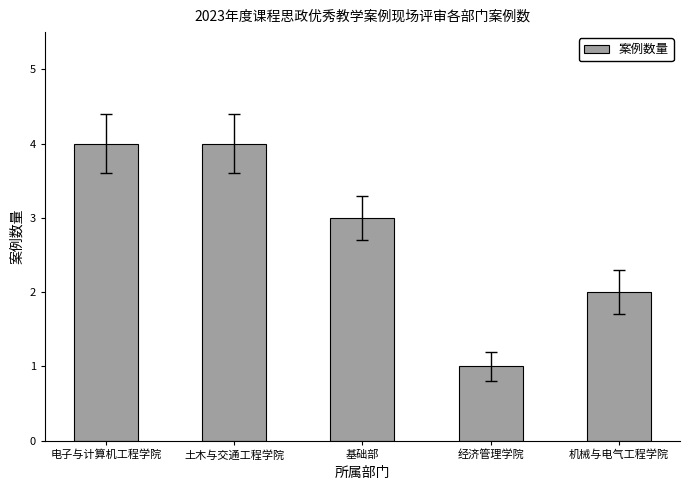

Are the bars grouped side by side (vs. stacked)?

No